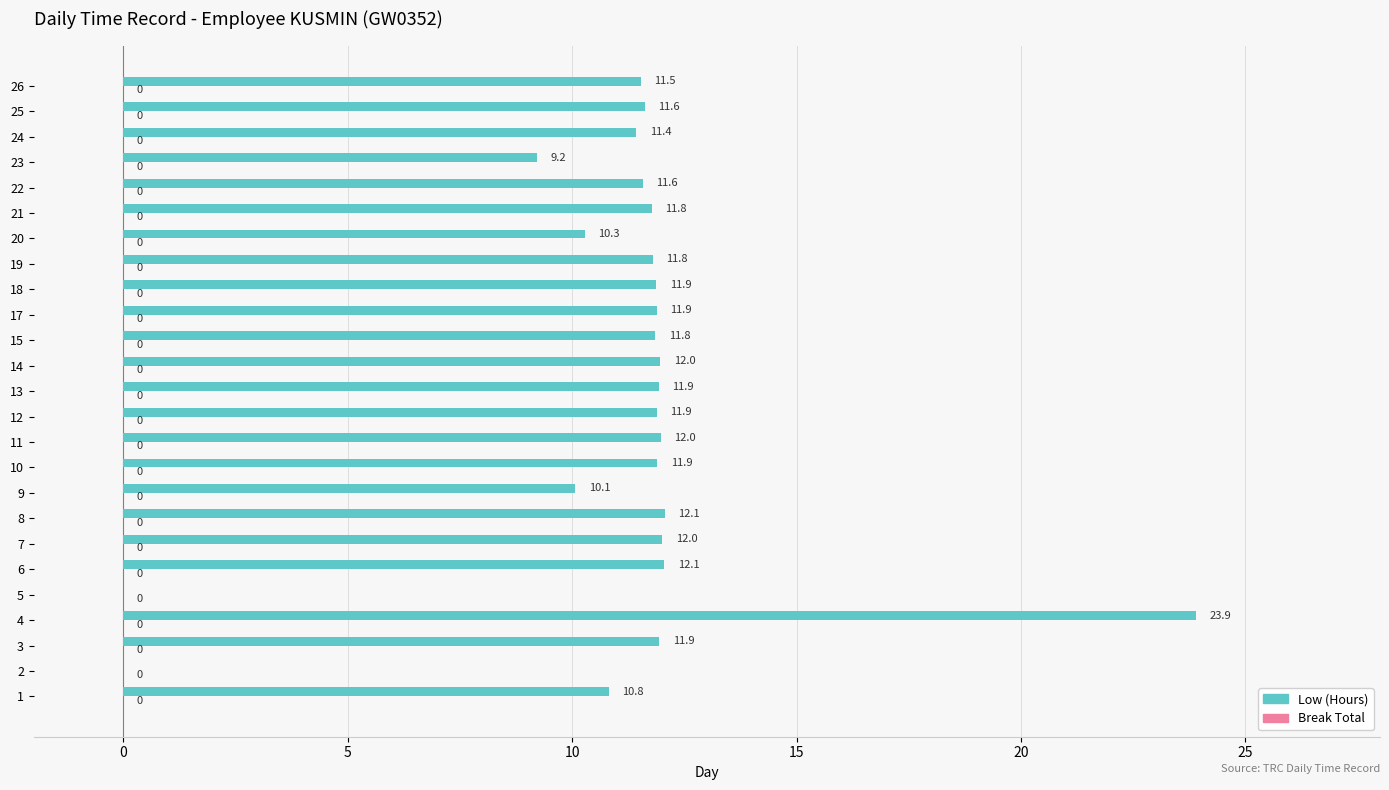

True or false: the data shows 12.1 at 8.

True